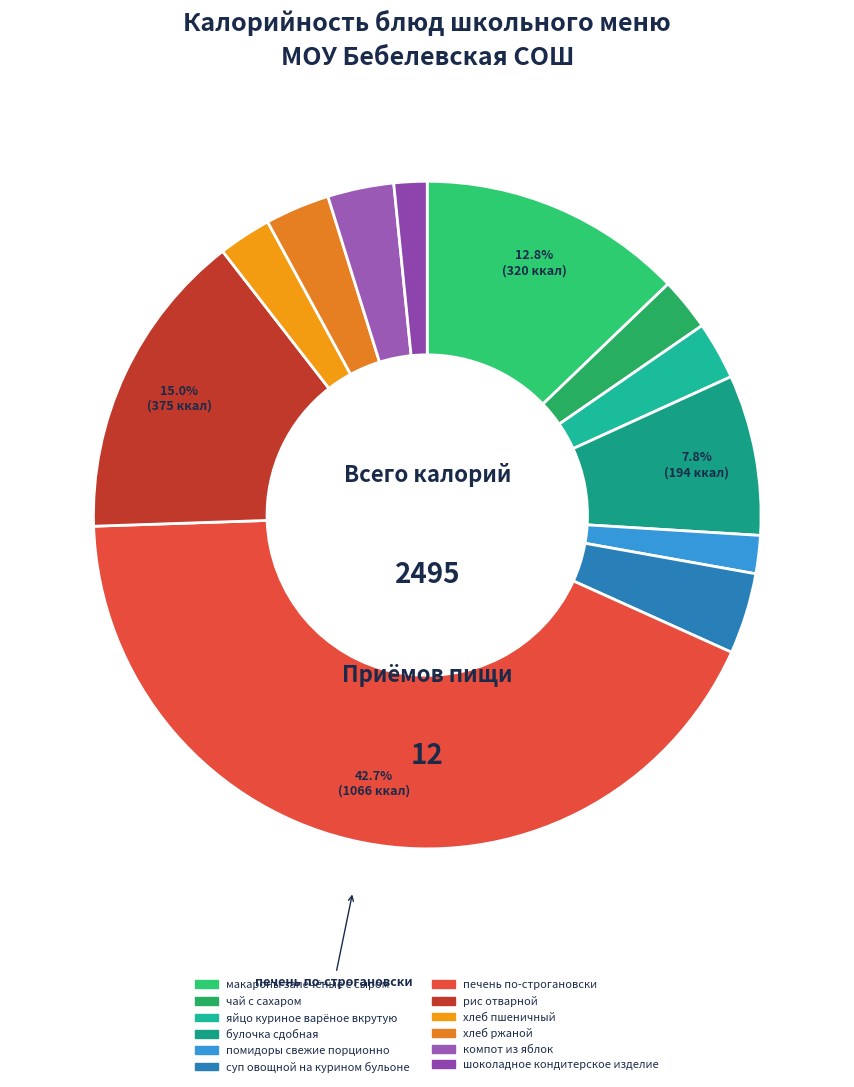

Is there a majority slice in this chart?

No